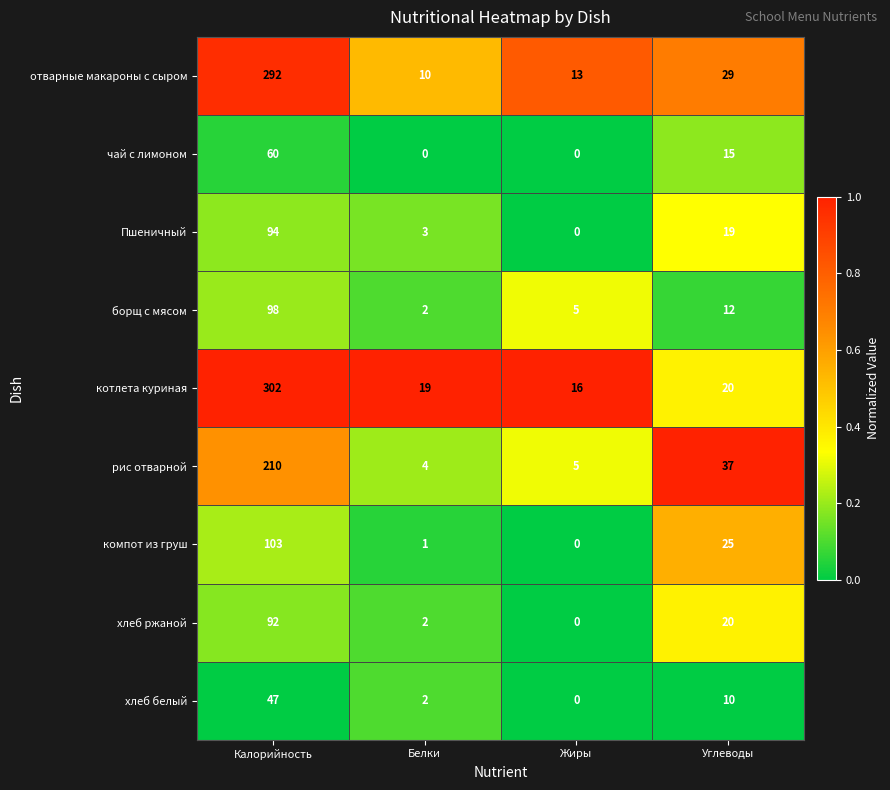

Which label corresponds to the largest value in the chart?

Калорийность